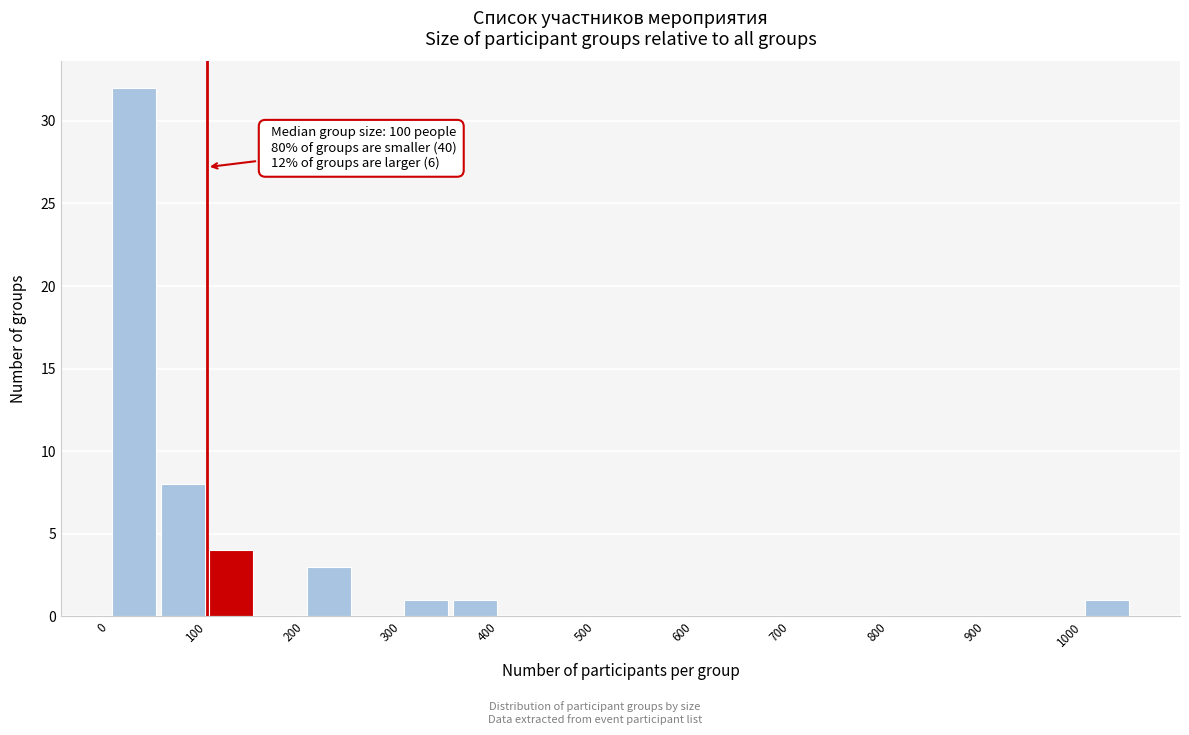

Over which range of the x-axis is the bar tallest?

0 to 50